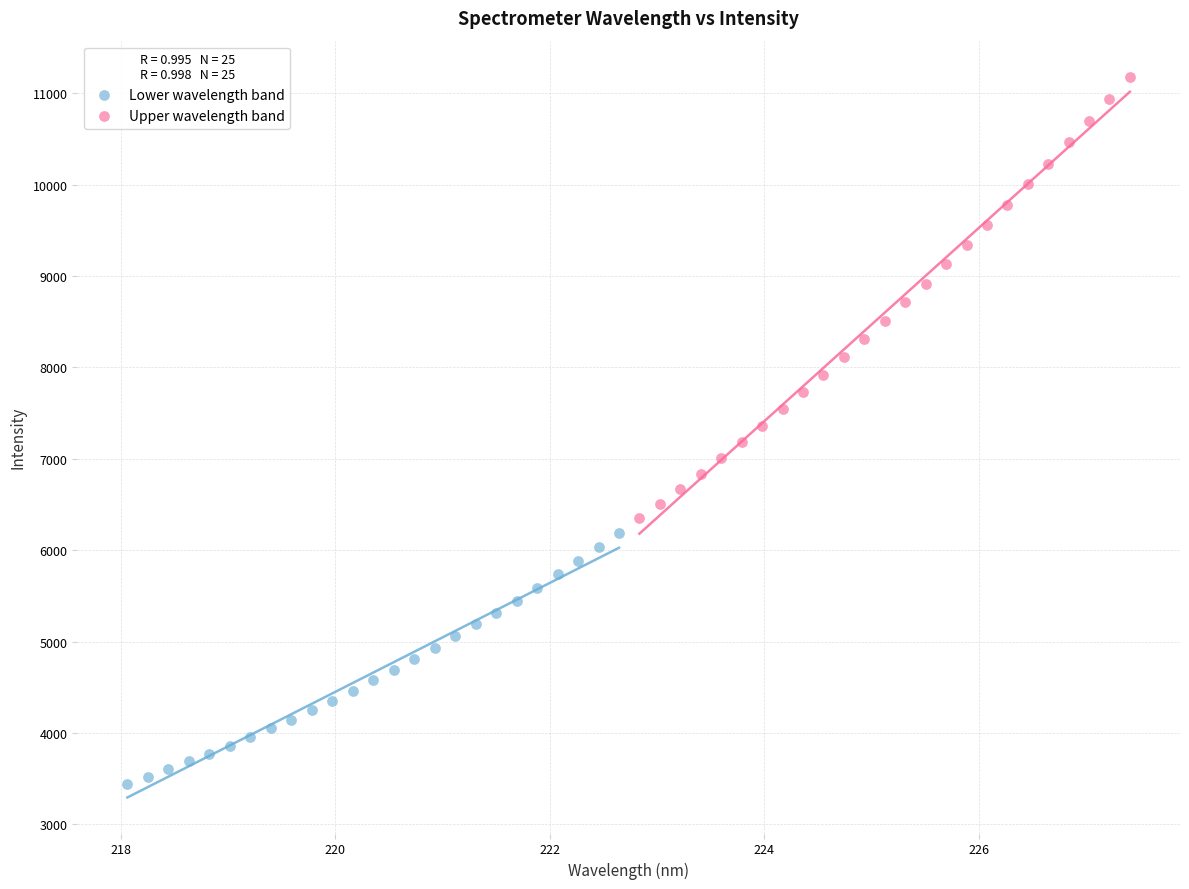

Which series contains the lowest Y value?

Lower wavelength band